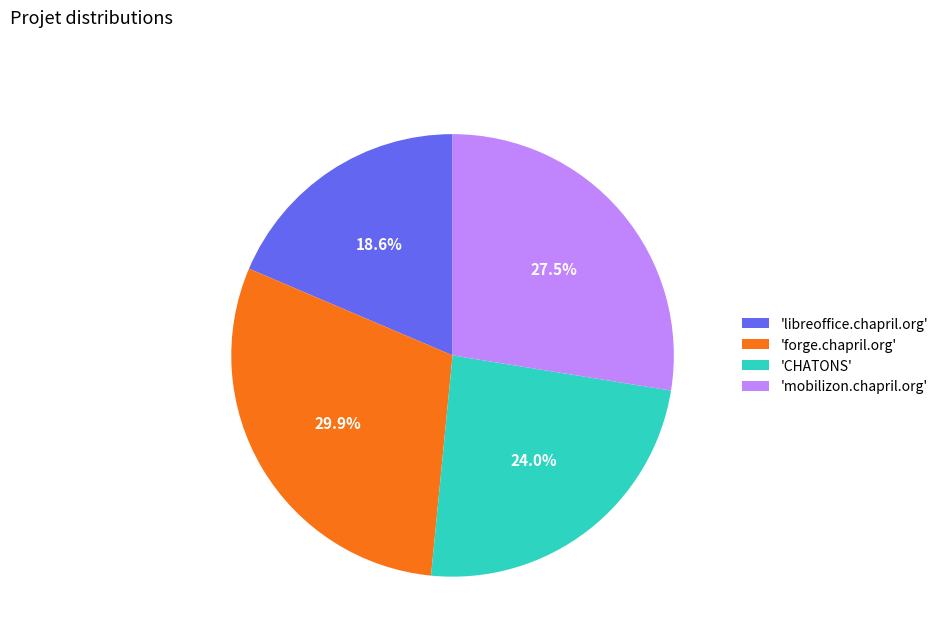

Which has a higher value, 'forge.chapril.org' or 'CHATONS'?

'forge.chapril.org'